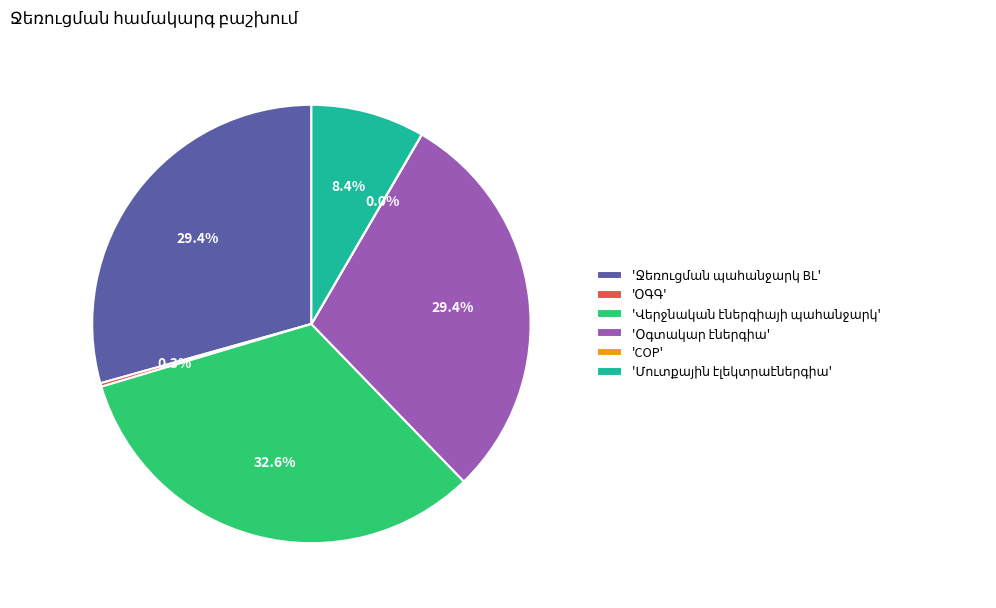

Is there any slice that represents more than half of the pie?

No